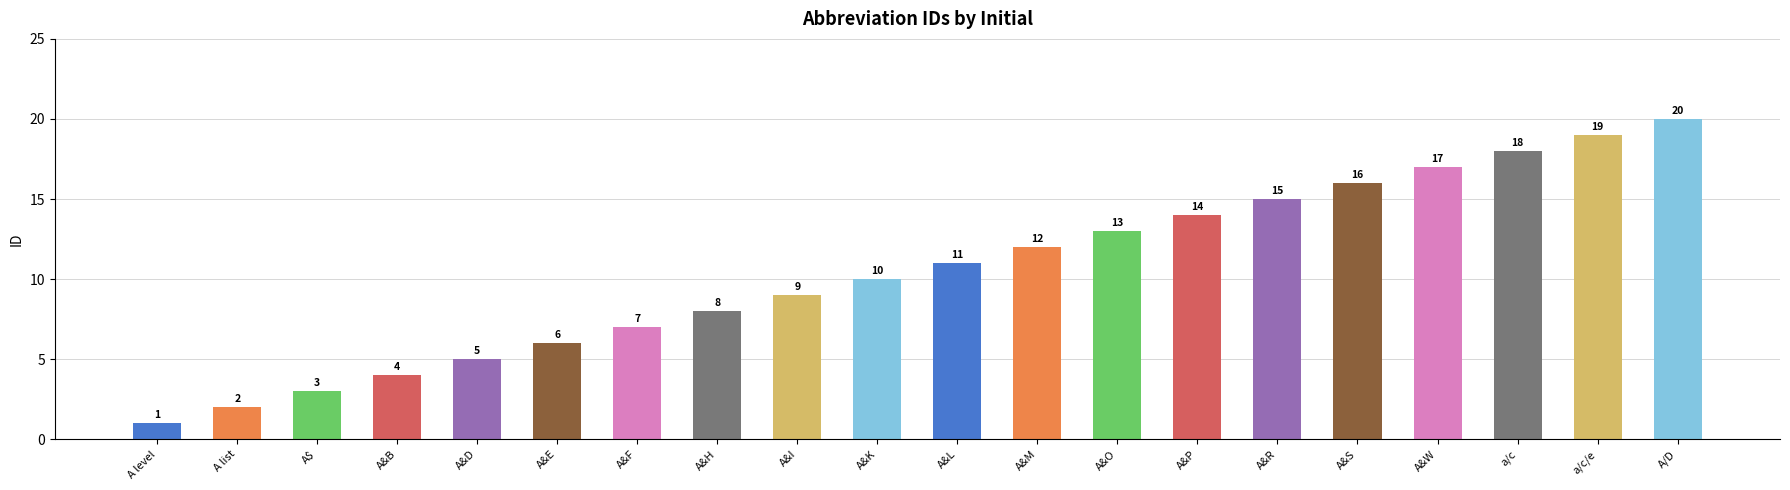

List the labels in order of value, largest first.

A/D, a/c/e, a/c, A&W, A&S, A&R, A&P, A&O, A&M, A&L, A&K, A&I, A&H, A&F, A&E, A&D, A&B, A$, A list, A level